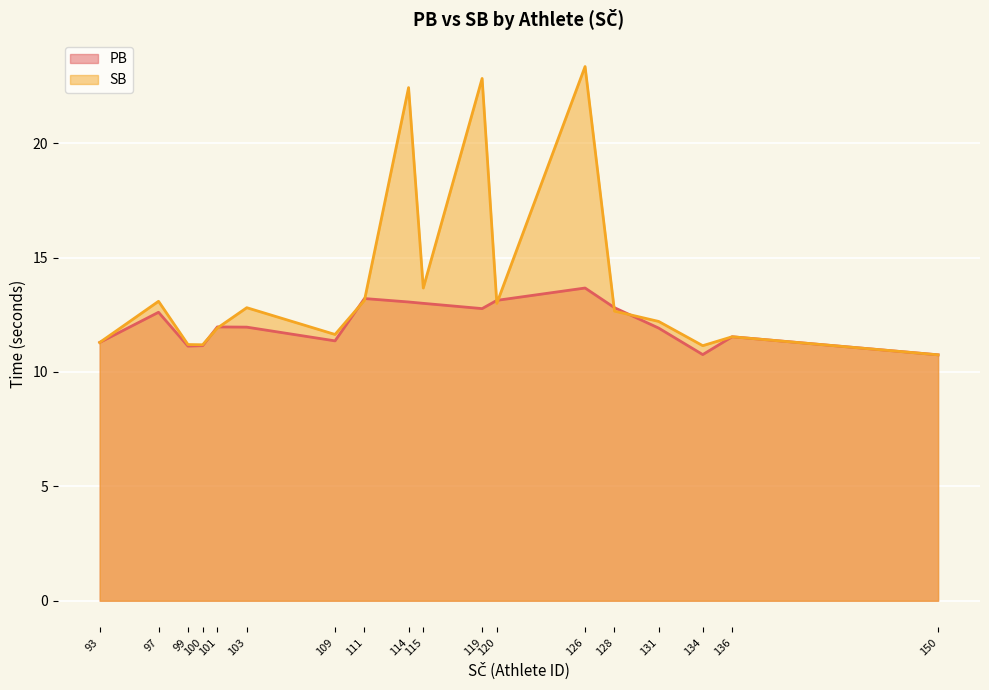

Is the value of PB at 131 greater than the value of SB at 111?

No